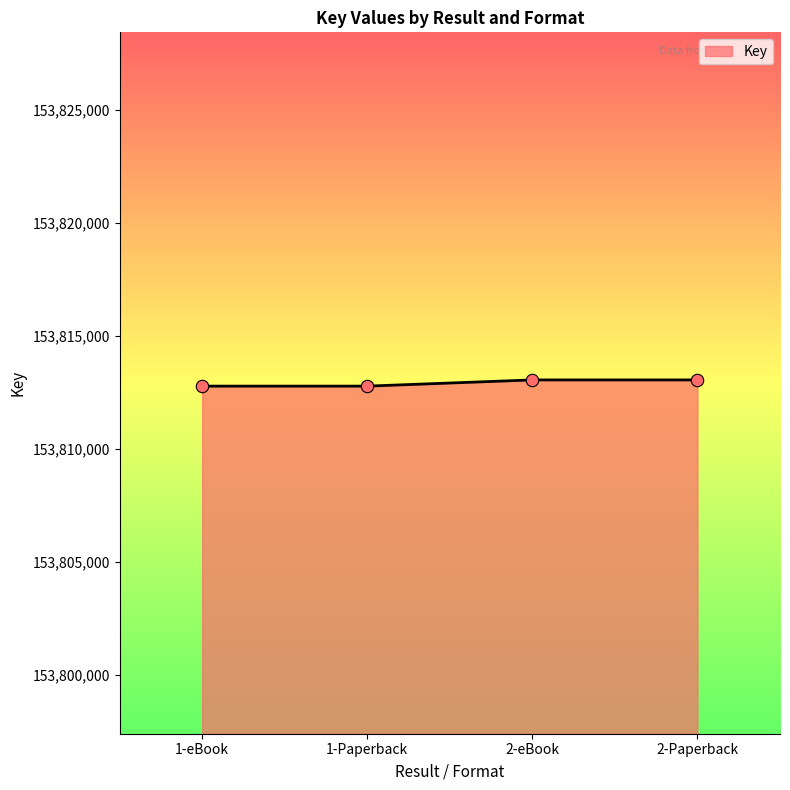

What is the change in value from 1-Paperback to 2-eBook?

+275